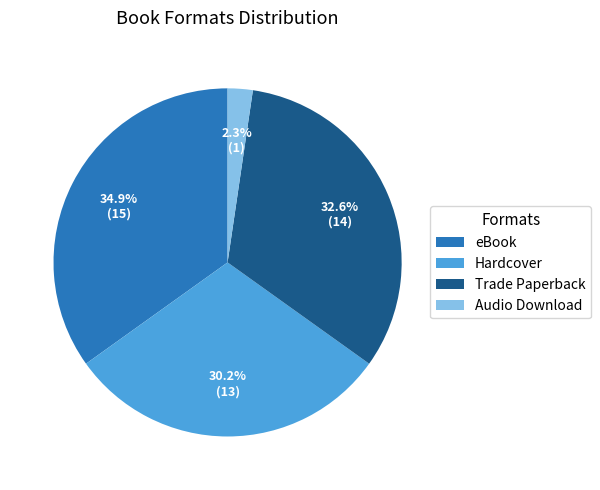

Combined, do Audio Download and Trade Paperback account for over 50%?

No